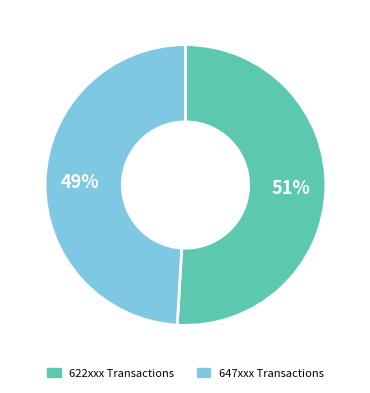

To the nearest percent, what is the average slice percentage?

50%